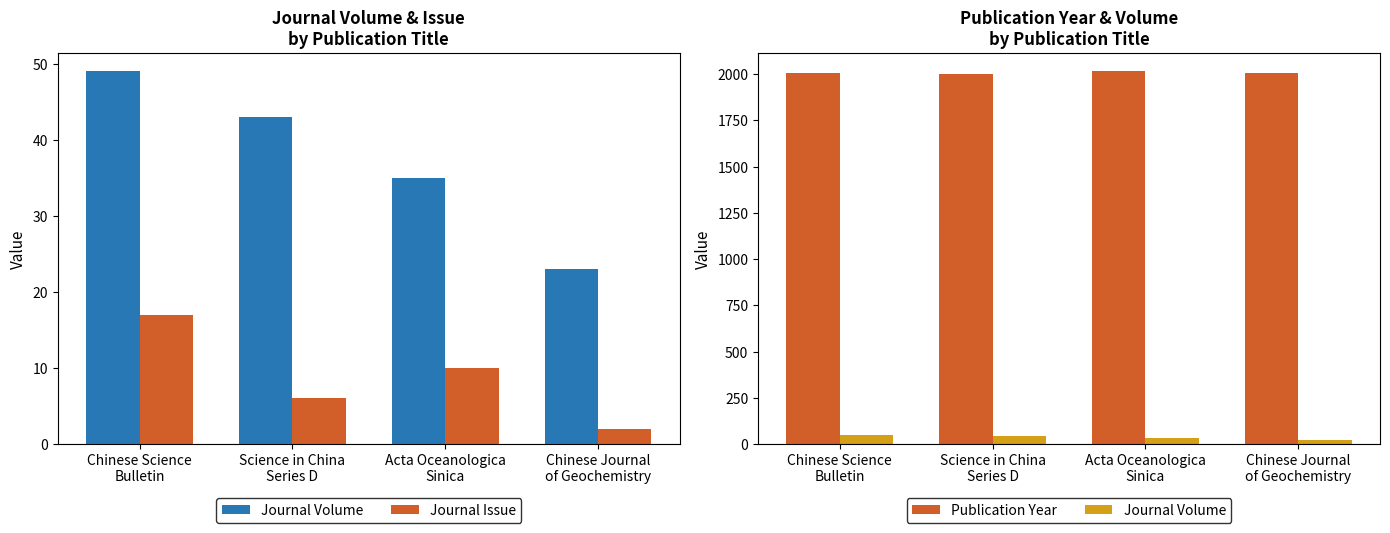

At which category does the chart reach its minimum across all series?

Chinese Journal
of Geochemistry